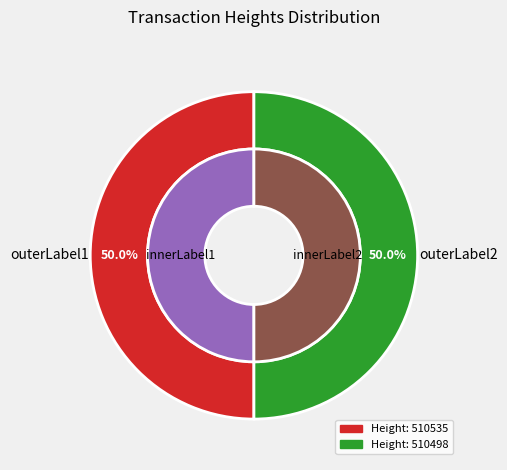

What is the total percentage of 510535 and 510498?

100.0%